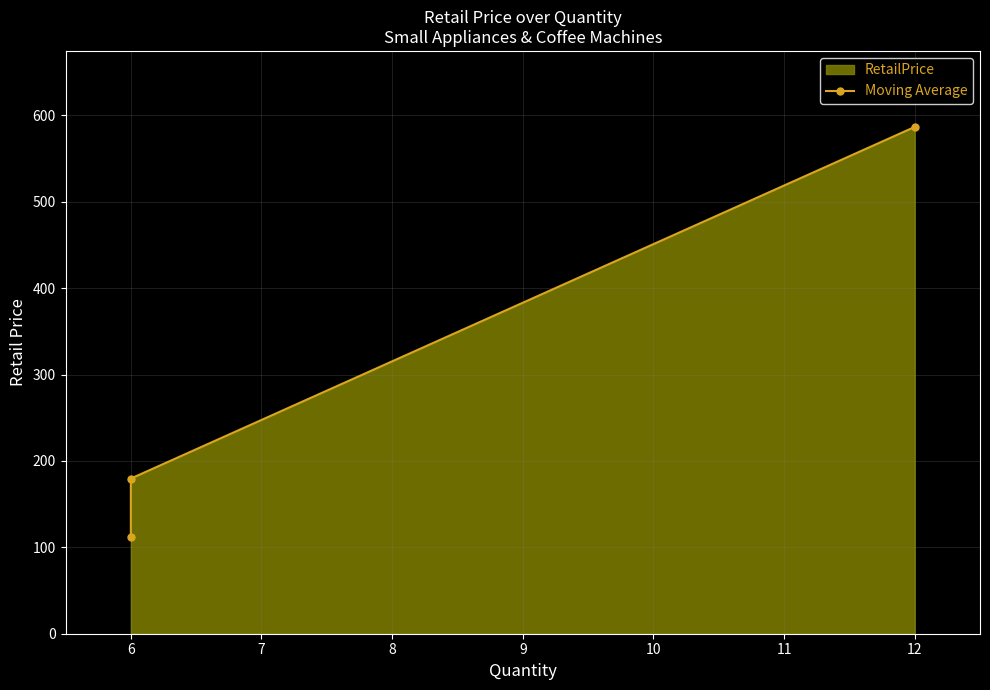

What is the difference between the maximum and minimum values?

474.1